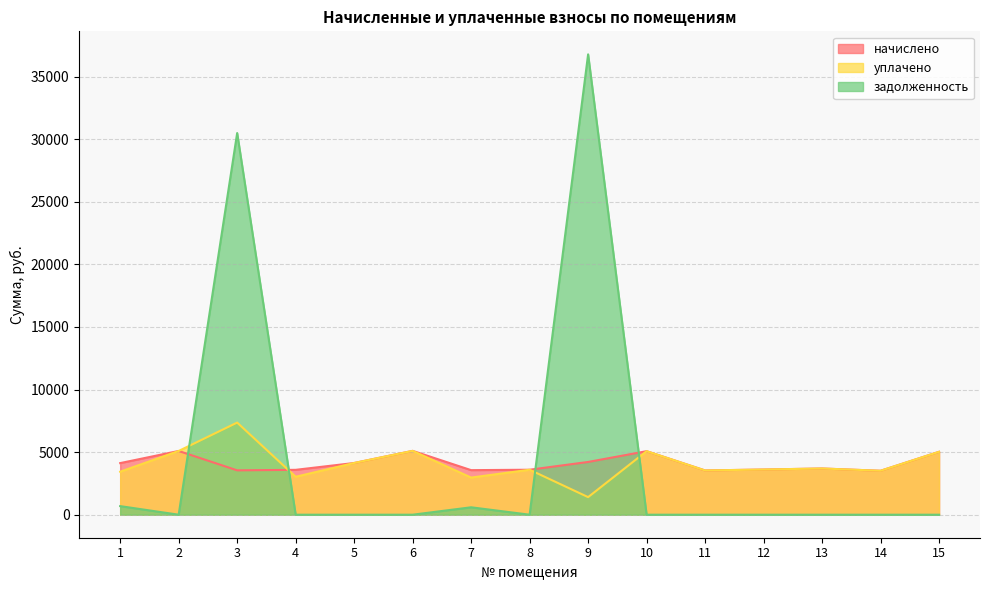

Reading left to right, transcribe all the data shown in this chart.

начислено: 1=4123.4	2=5092.3	3=3543.8	4=3585.2	5=4131.7	6=5100.5	7=3560.4	8=3593.5	9=4214.5	10=5075.6	11=3535.6	12=3610.0	13=3692.9	14=3510.7	15=5026.1
уплачено: 1=3436.3	2=5092.3	3=7361.6	4=3031.0	5=4131.7	6=5100.5	7=2967.1	8=3593.5	9=1404.8	10=5075.6	11=3535.6	12=3610.0	13=3692.9	14=3510.7	15=5026.1
задолженность: 1=685.5	2=0.0	3=30495.7	4=0.0	5=0.0	6=0.0	7=591.9	8=0.0	9=36784.4	10=0.0	11=0.0	12=0.0	13=0.0	14=0.0	15=0.0